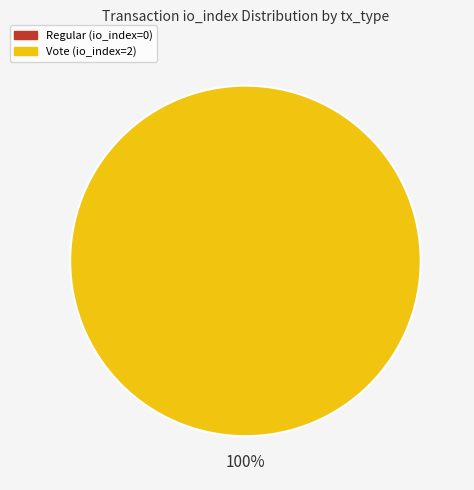

Is Regular the majority of the pie?

No